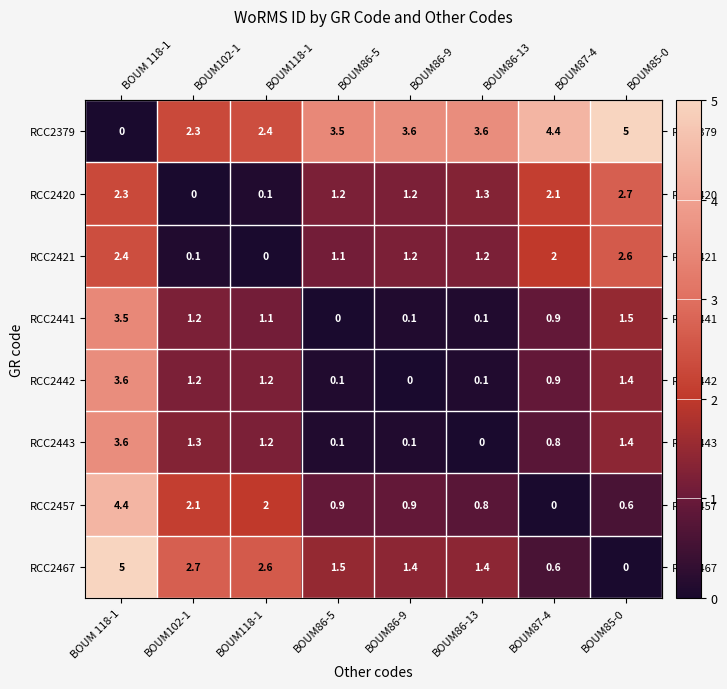

The value of RCC2442 at BOUM86-9 is 2.4. True or false?

False